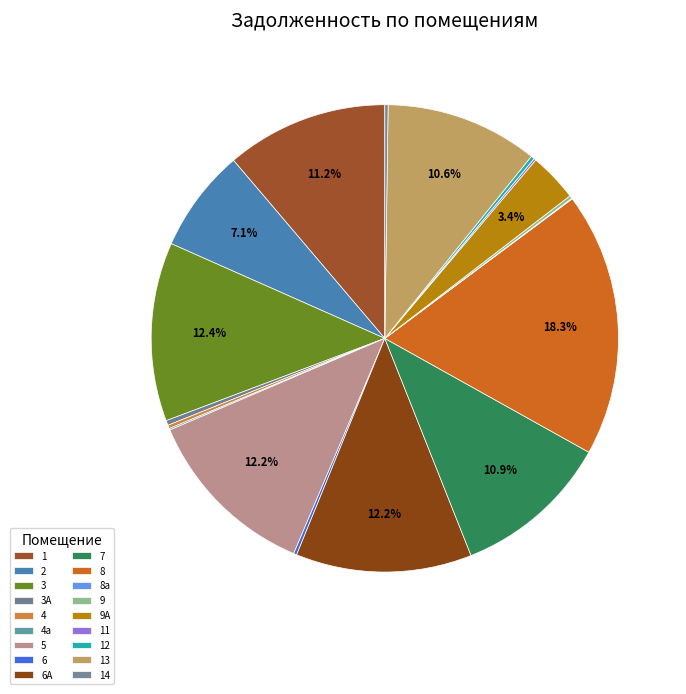

Count the number of slices in the pie.

18